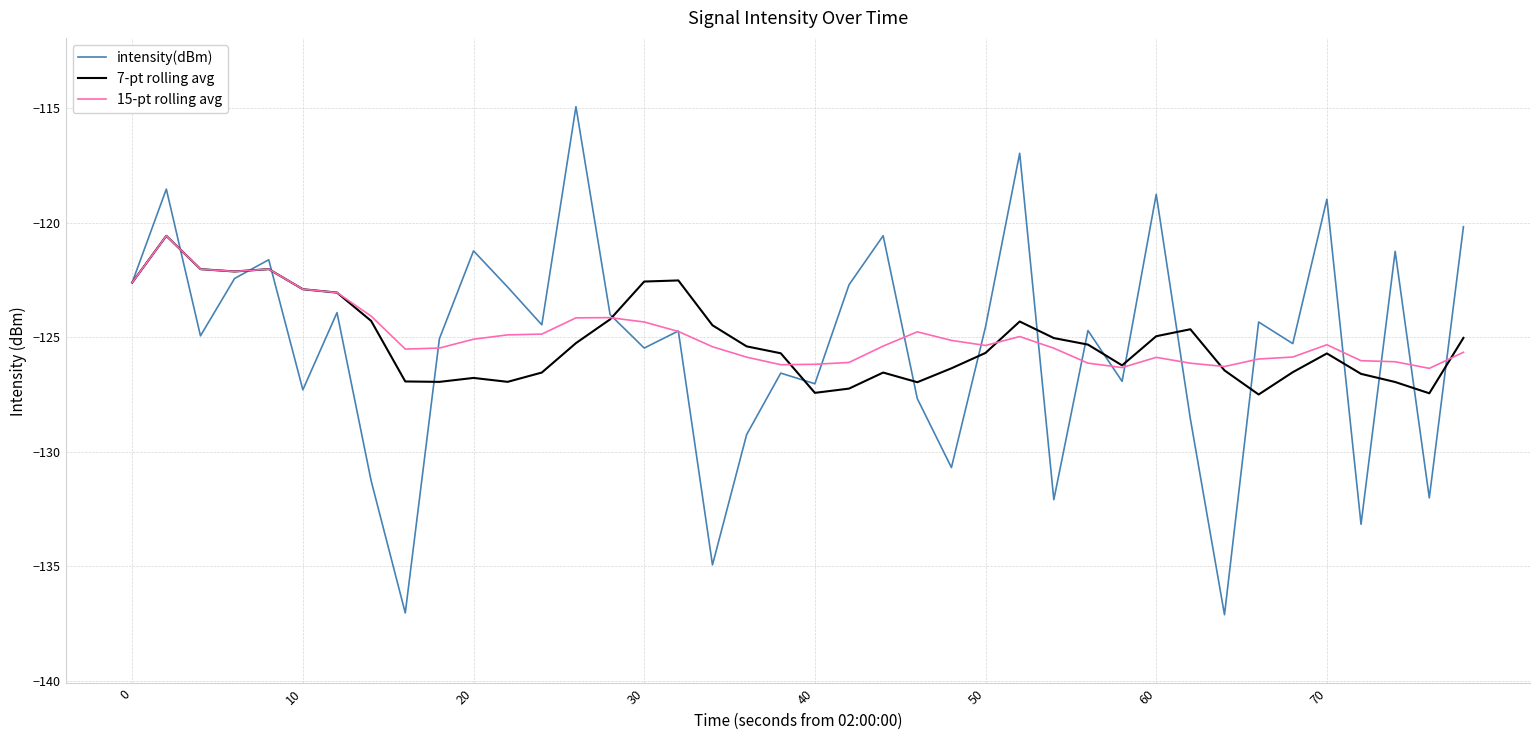

True or false: 15-pt rolling avg has more than 2 points higher than both neighbors.

True